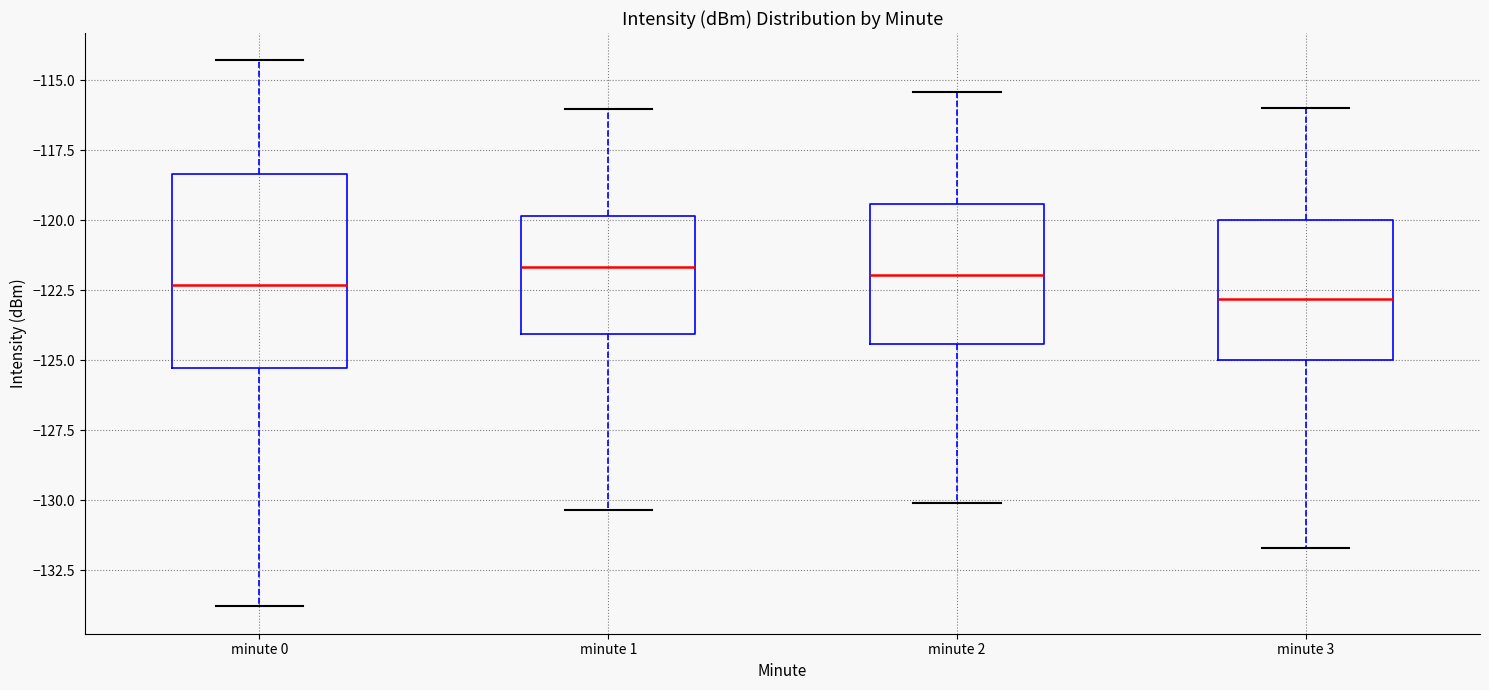

Reading left to right, transcribe this box plot: for each box, give where its median line is, the range the box spans, and where its two whiskers end, as read against the y-axis. The values are not printed on the chart, so give them approximately, as read against the axis.

minute 0: median -122.5, box -125.5 to -118.5, whiskers -134.0 to -114.5
minute 1: median -121.5, box -124.0 to -120.0, whiskers -130.5 to -116.0
minute 2: median -122.0, box -124.5 to -119.5, whiskers -130.0 to -115.5
minute 3: median -123.0, box -125.0 to -120.0, whiskers -131.5 to -116.0